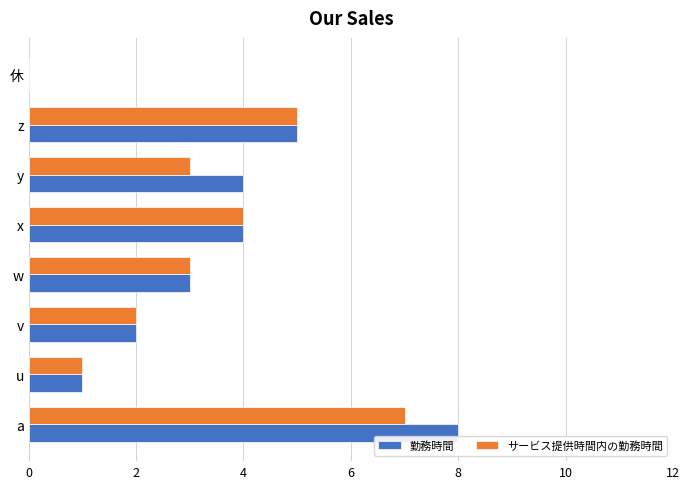

What is the maximum value shown in the chart?

8